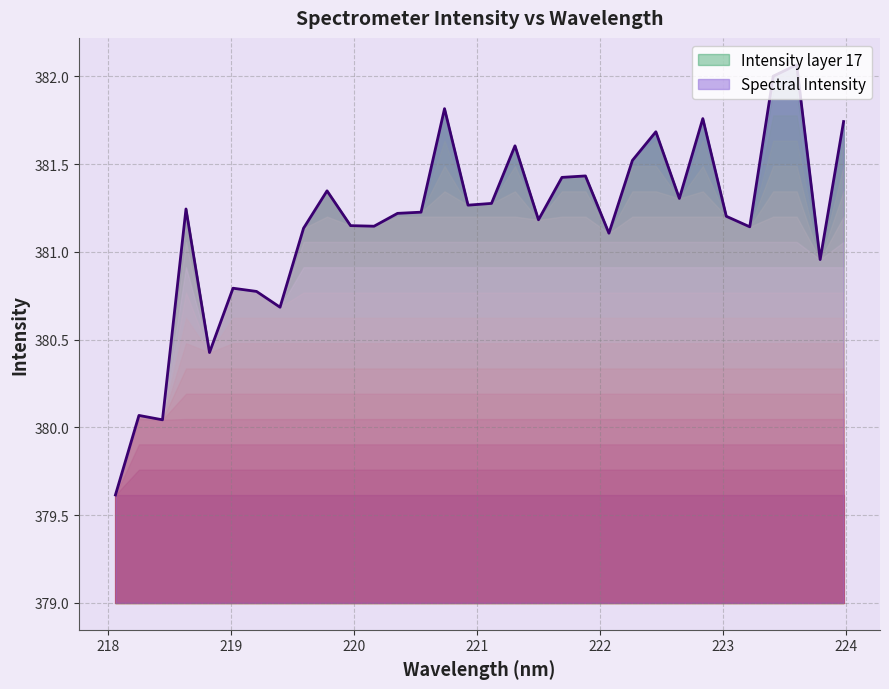

How many categories are shown in the chart?

32